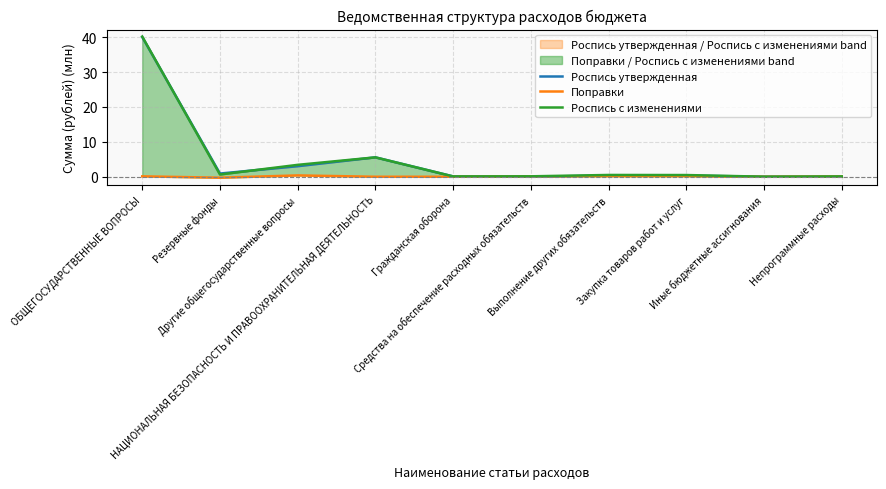

Which category has the lowest value across all series?

Резервные фонды